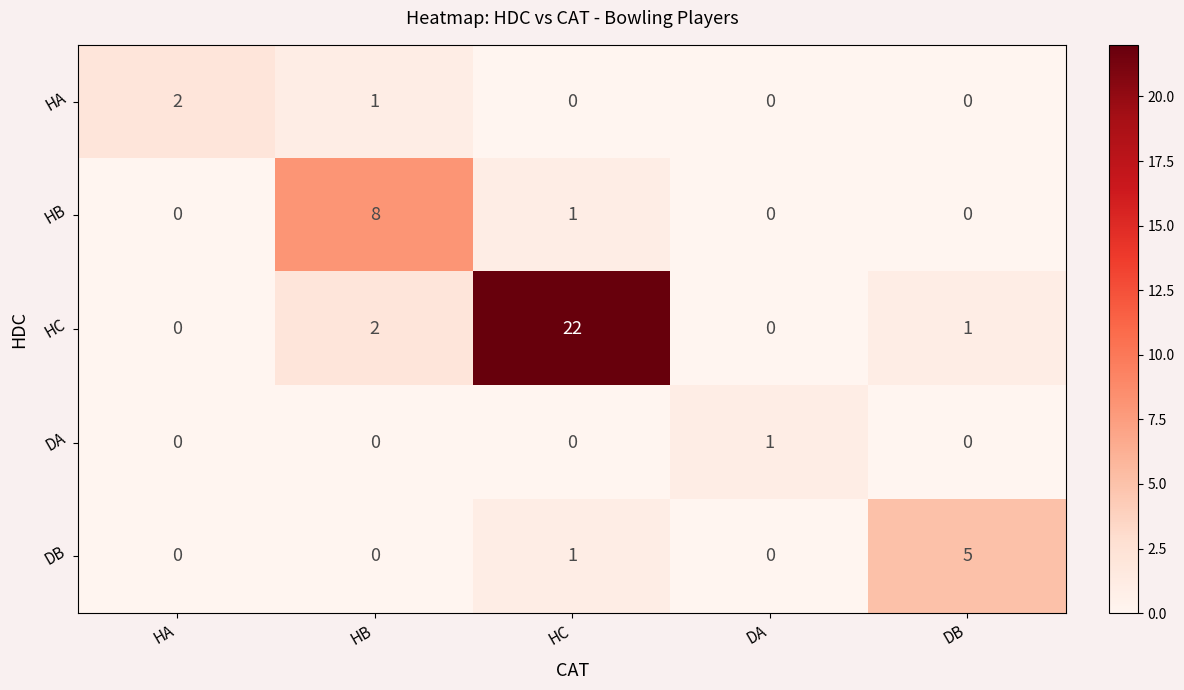

The value of DB at HB is -3. True or false?

False